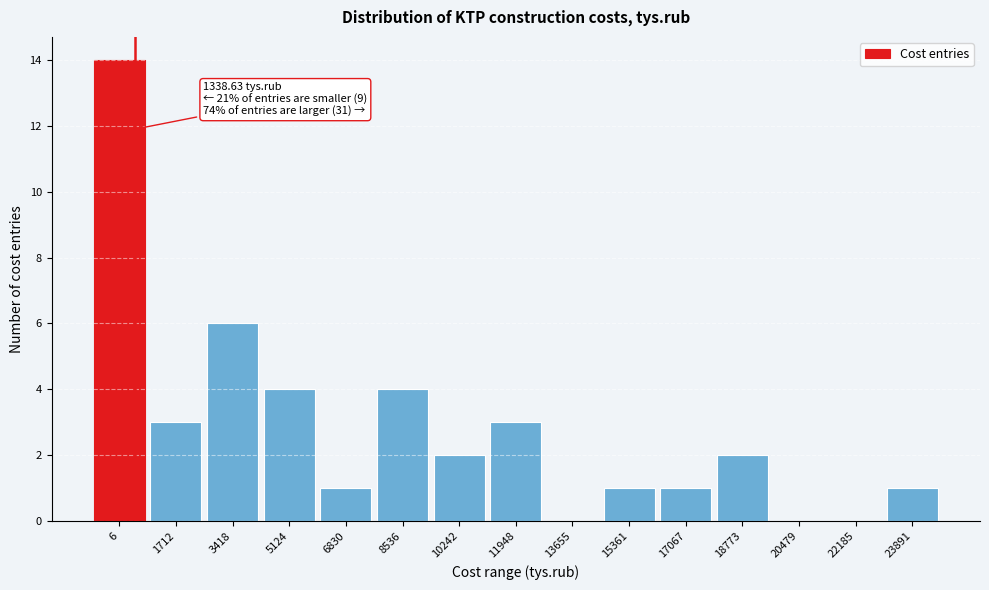

Reading left to right, list all the values displayed in this chart.

6=14	1712=3	3418=6	5124=4	6830=1	8536=4	10242=2	11948=3	13655=0	15361=1	17067=1	18773=2	20479=0	22185=0	23891=1